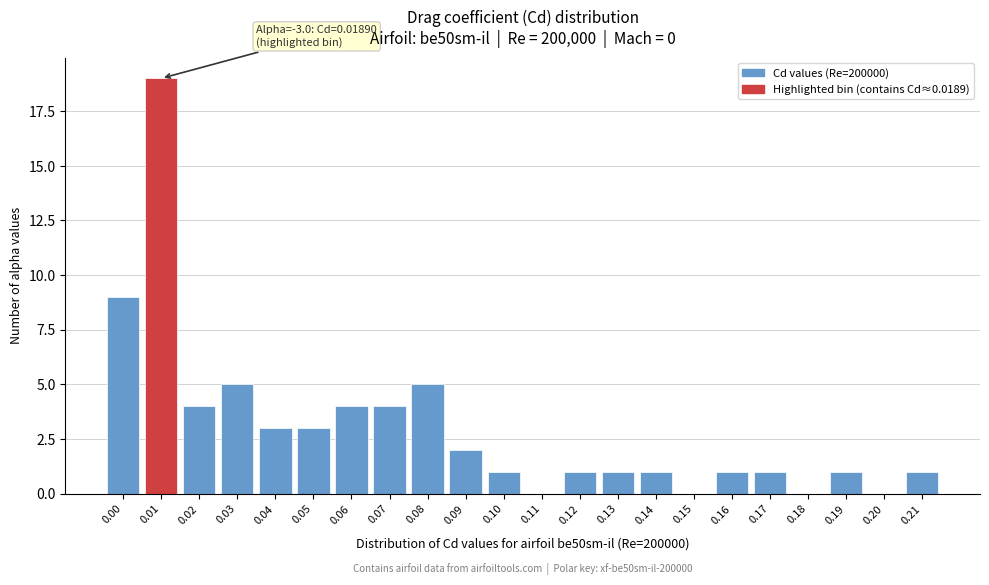

Reading left to right, list all the values displayed in this chart.

0.00=9	0.01=19	0.02=4	0.03=5	0.04=3	0.05=3	0.06=4	0.07=4	0.08=5	0.09=2	0.10=1	0.11=0	0.12=1	0.13=1	0.14=1	0.15=0	0.16=1	0.17=1	0.18=0	0.19=1	0.20=0	0.21=1